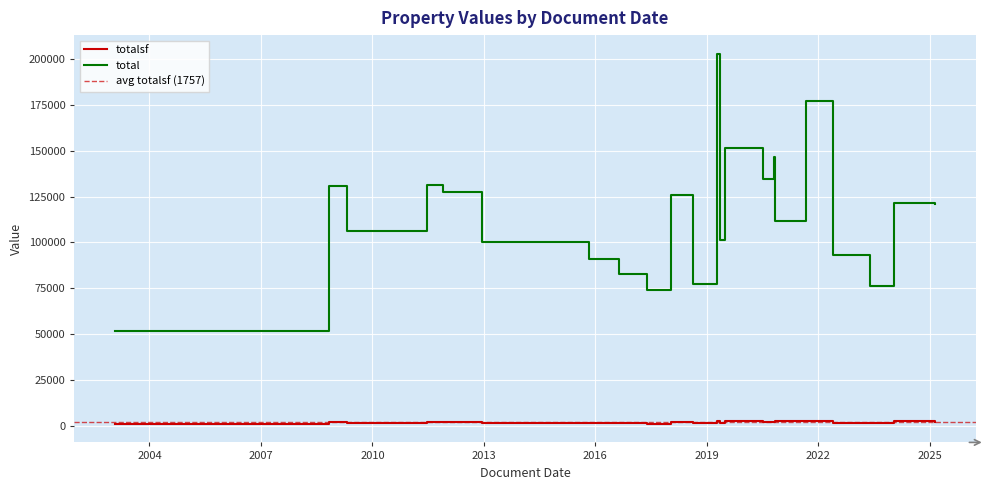

List the series in order of their overall mean, highest first.

total, totalsf